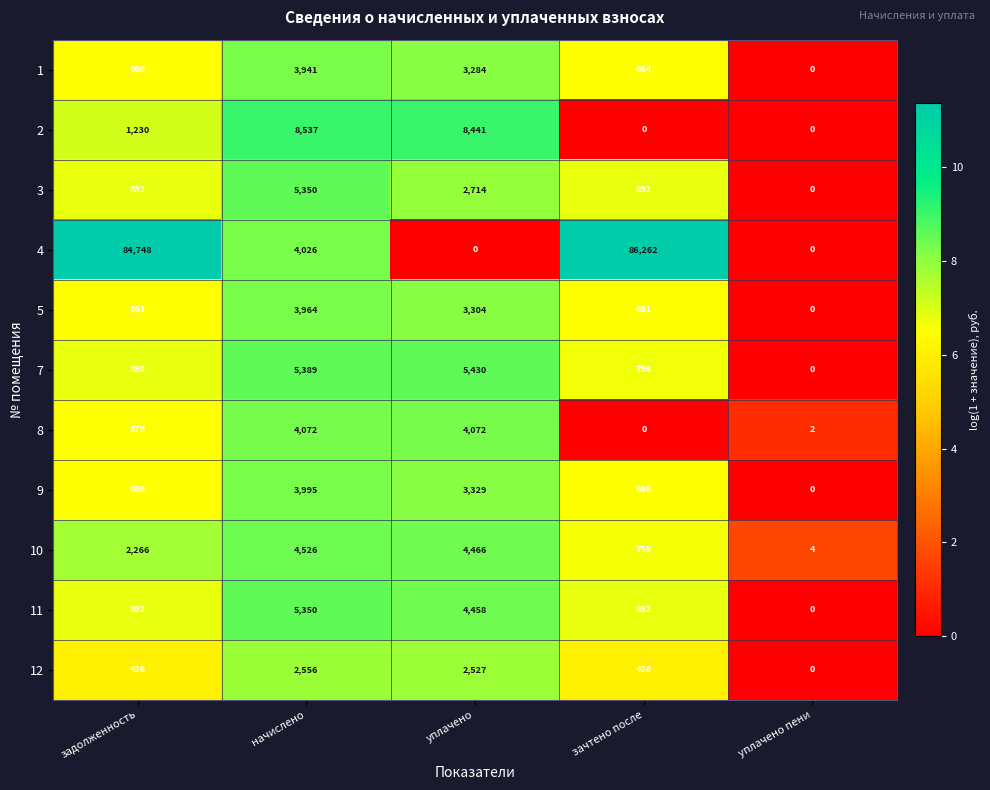

How many categories are shown in the chart?

5